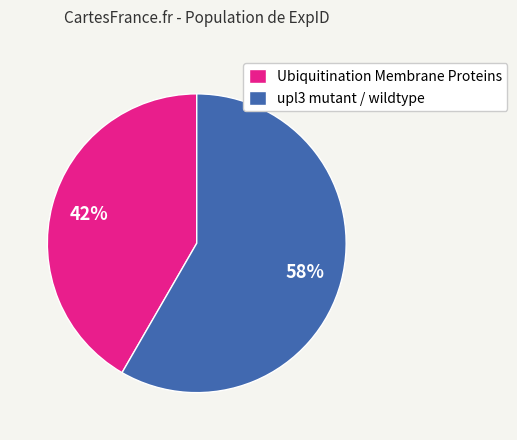

What percentage is the Ubiquitination Membrane Proteins slice, to the nearest percent?

42%